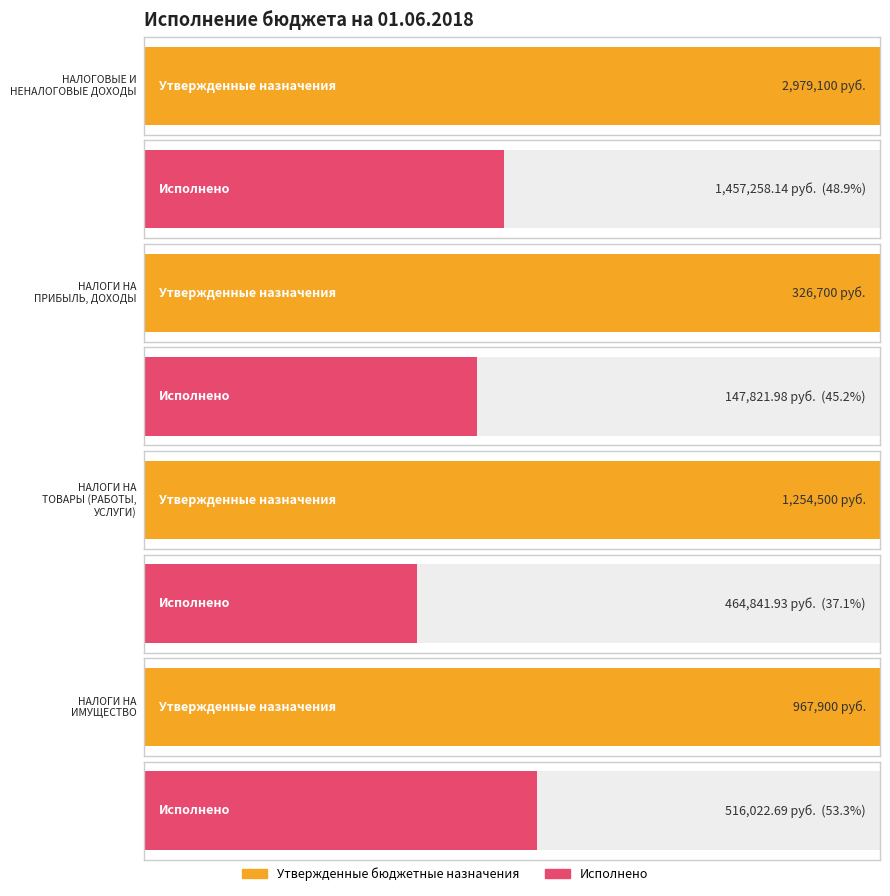

Which series has the widest spread of values?

Утвержденные бюджетные назначения